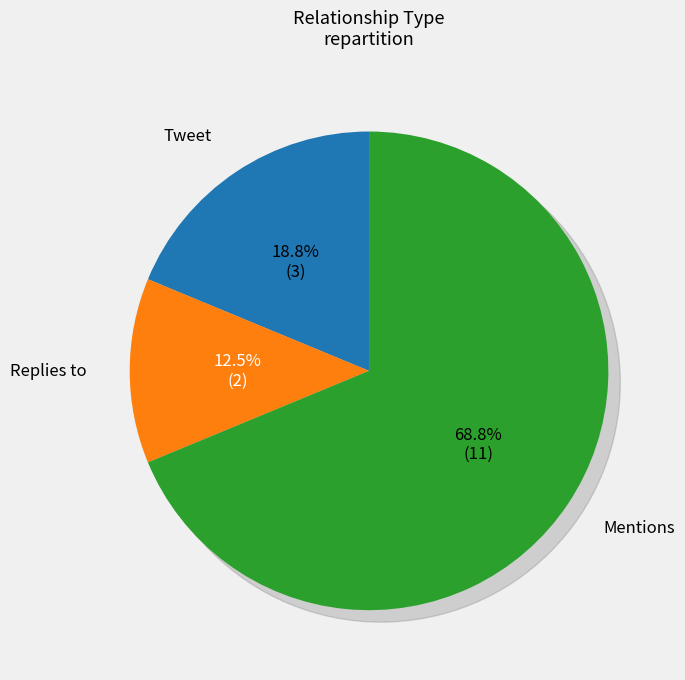

At >30, list the series in order from largest to smallest.

Mentions, Tweet, Replies to